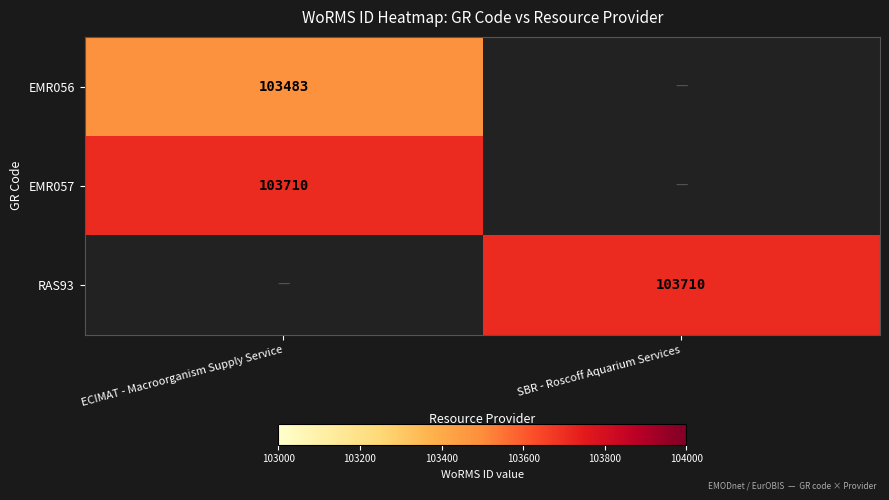

At which category does the chart reach its minimum across all series?

ECIMAT - Macroorganism Supply Service